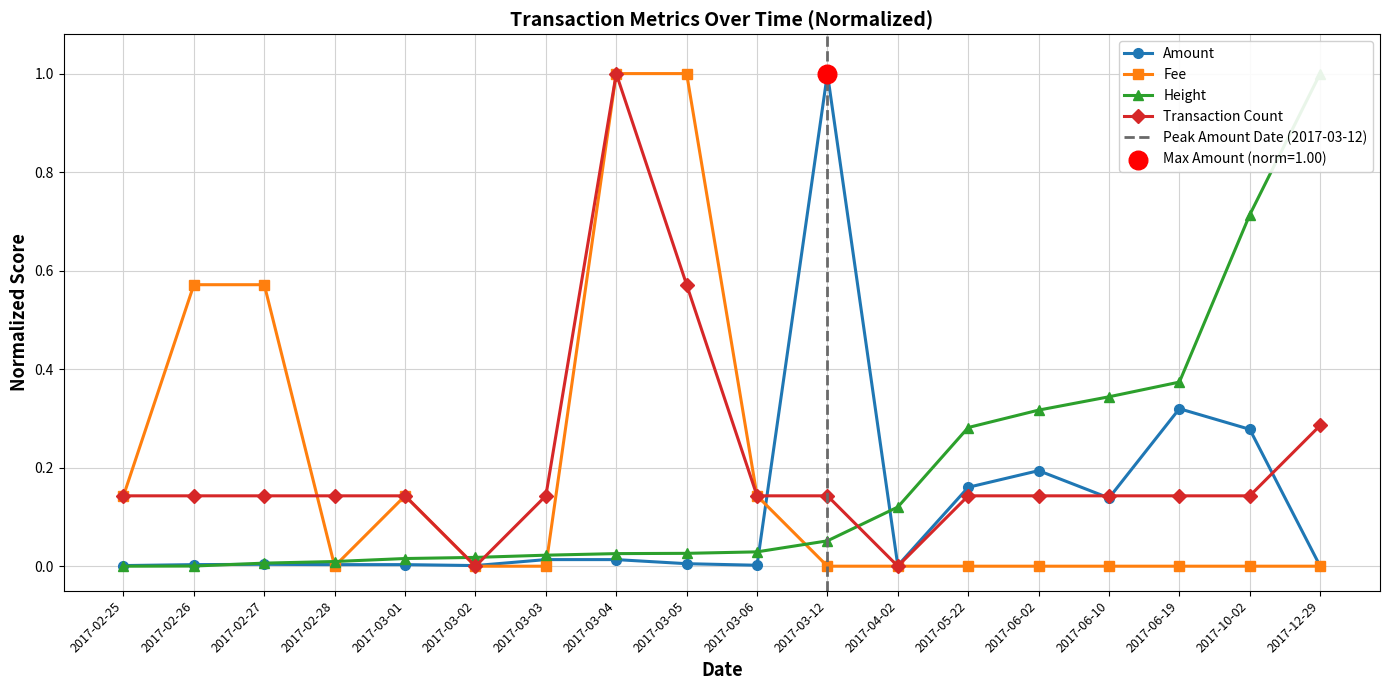

At how many categories does at least one series exceed 0?

18